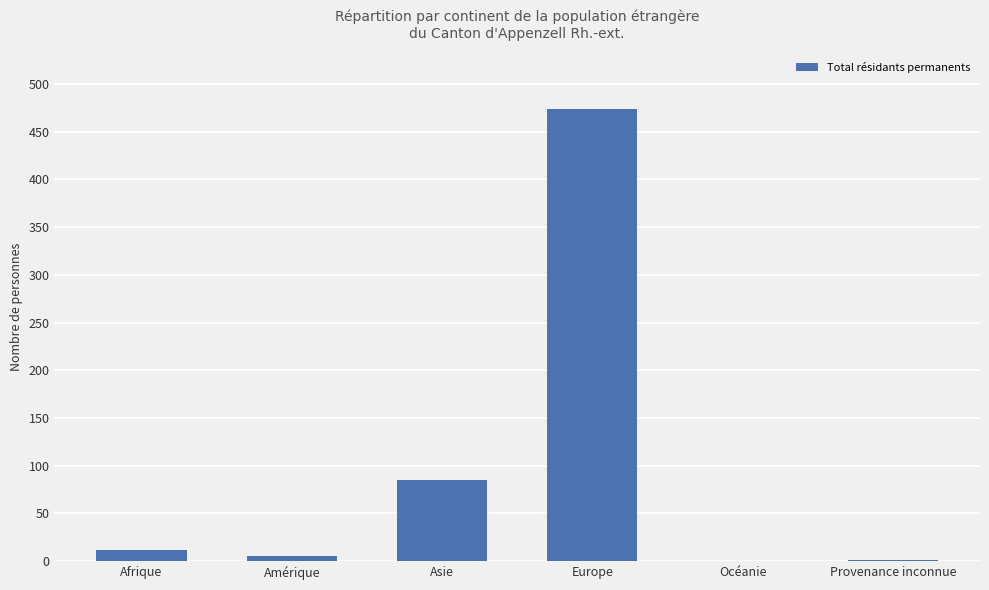

What is the change in value from Afrique to Asie?

+73